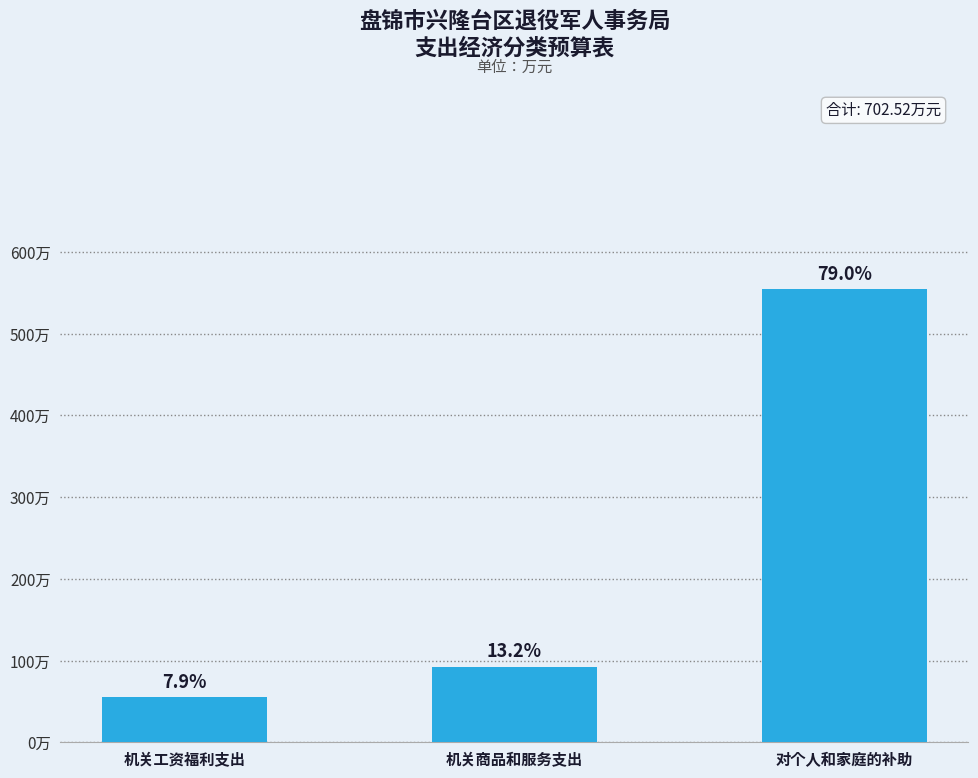

Does the chart contain any negative values?

No